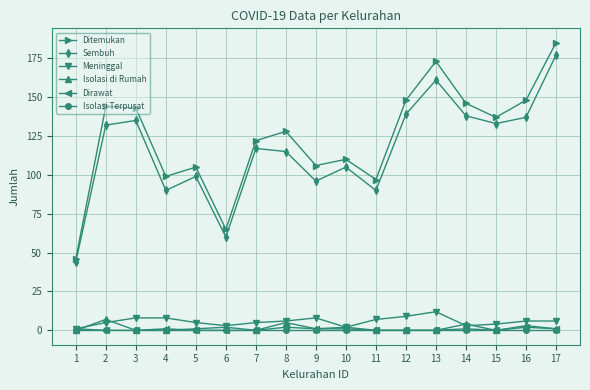

At which category does Ditemukan reach its first local valley?

4